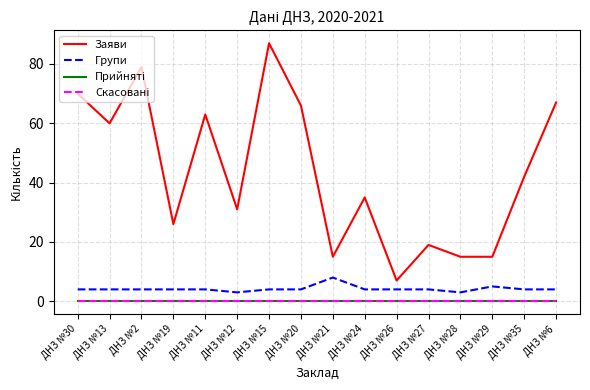

Reading left to right, extract all data points from this chart.

Заяви: 70	60	79	26	63	31	87	66	15	35	7	19	15	15	42	67
Групи: 4	4	4	4	4	3	4	4	8	4	4	4	3	5	4	4
Прийняті: 0	0	0	0	0	0	0	0	0	0	0	0	0	0	0	0
Скасовані: 0	0	0	0	0	0	0	0	0	0	0	0	0	0	0	0